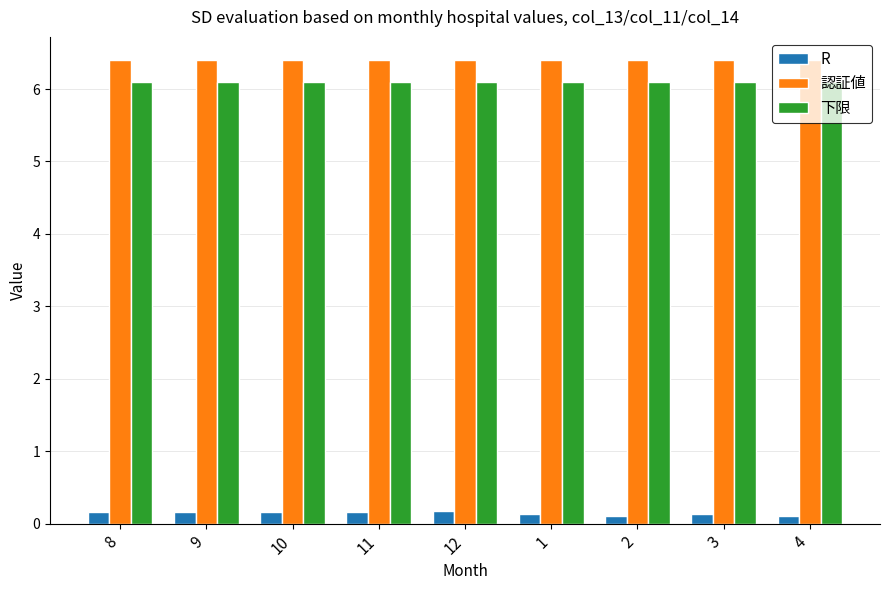

The 下限 series shows 2.8 at 11. True or false?

False